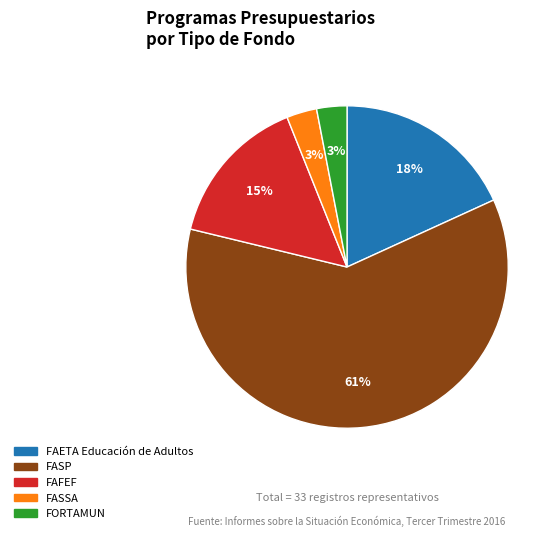

Which slice is the largest?

FASP